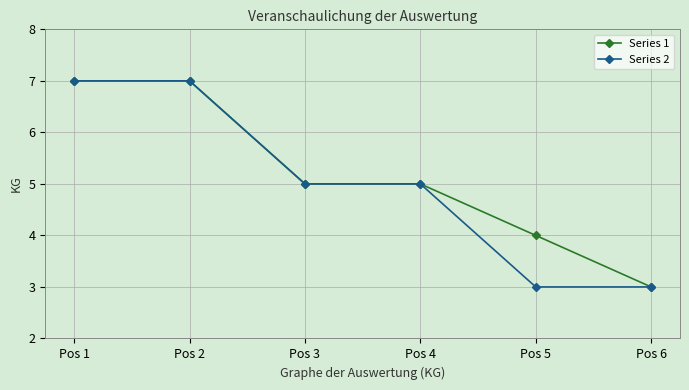

Is the value of Series 1 at Pos 2 greater than the value of Series 2 at Pos 3?

Yes